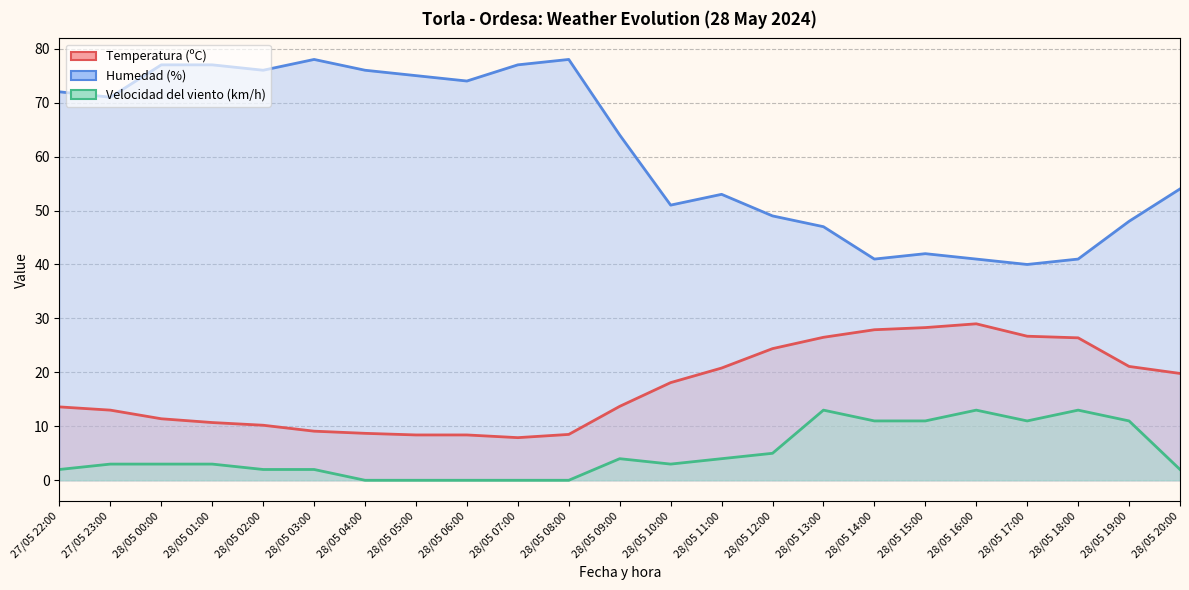

What value does the Humedad (%) series have at 28/05 13:00?

47.0